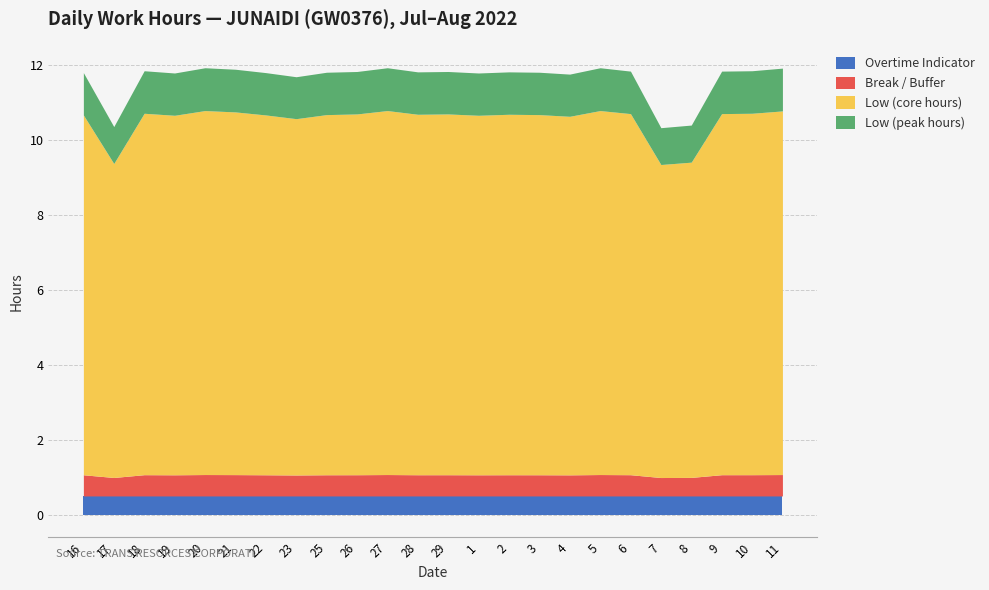

What is the value of the Overtime Indicator point at the 7th from the left?

0.5